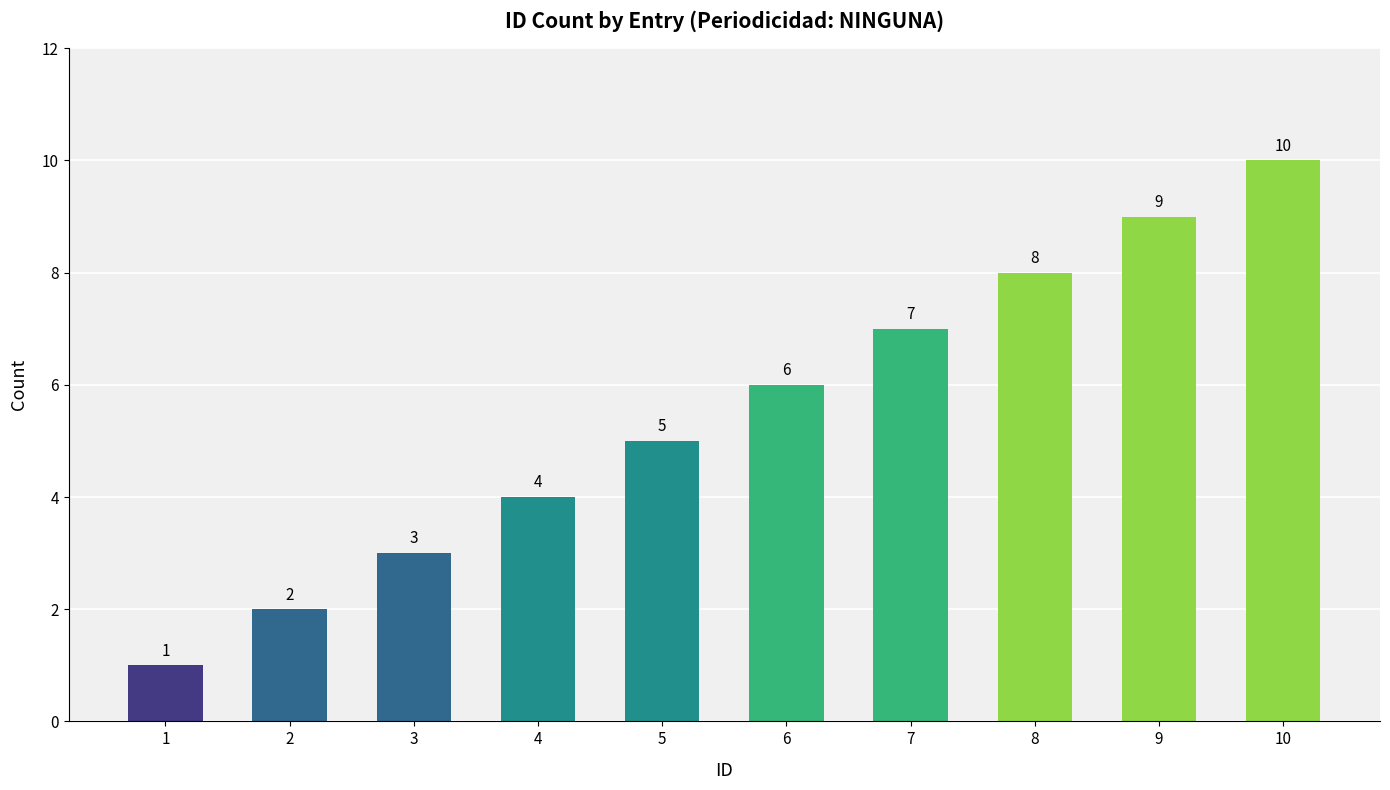

What is the sum of all values?

55